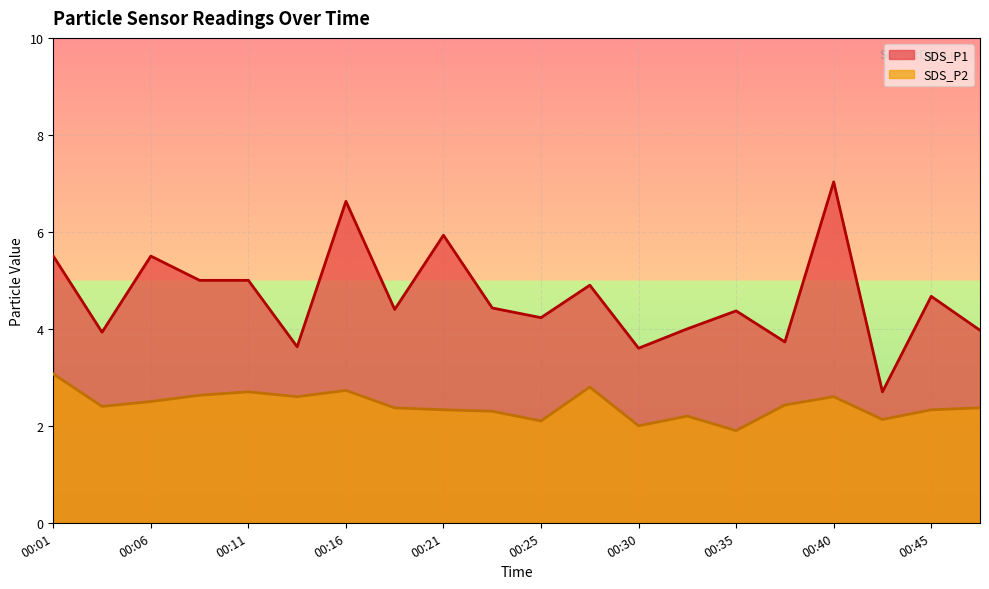

Which series changed the most between 00:13 and 00:33?

SDS_P2